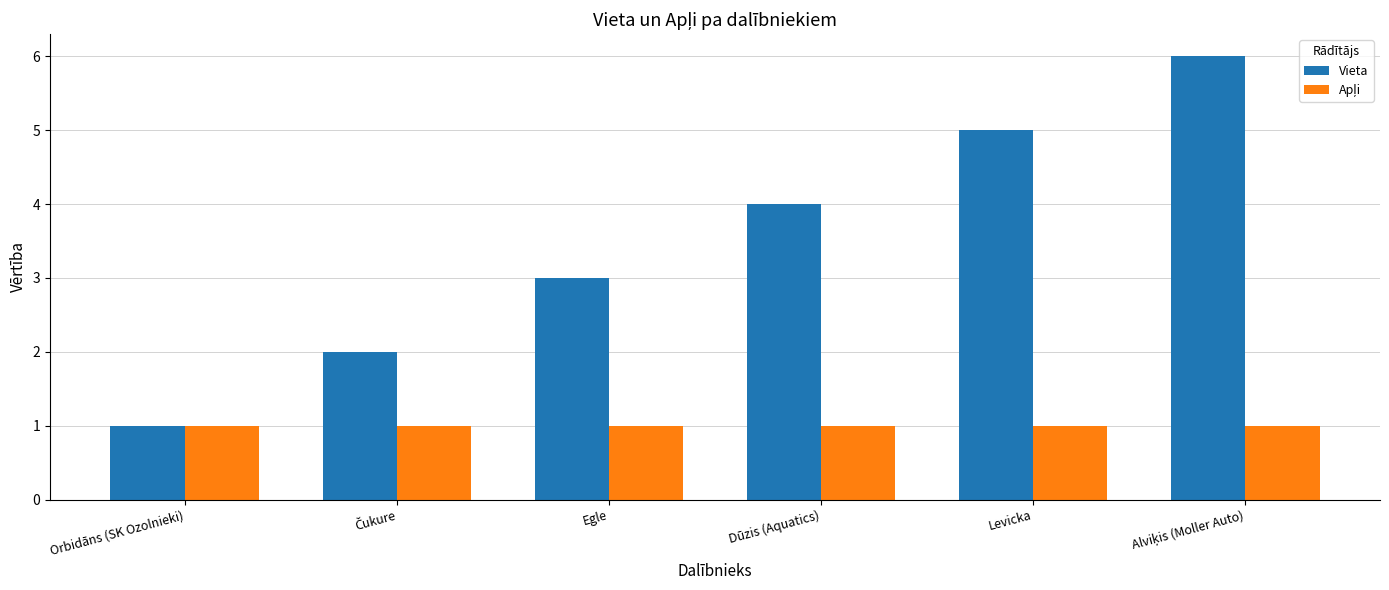

How many bars are there in total?

12